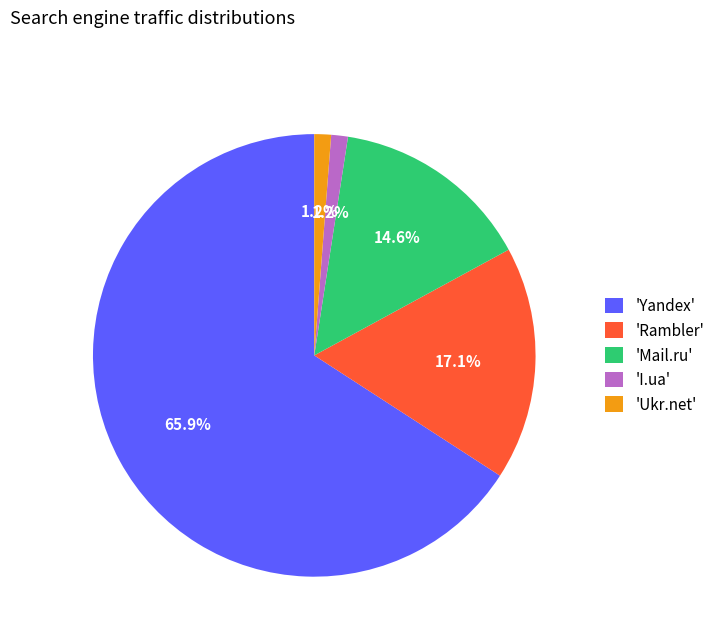

Which slice is the largest?

'Yandex'